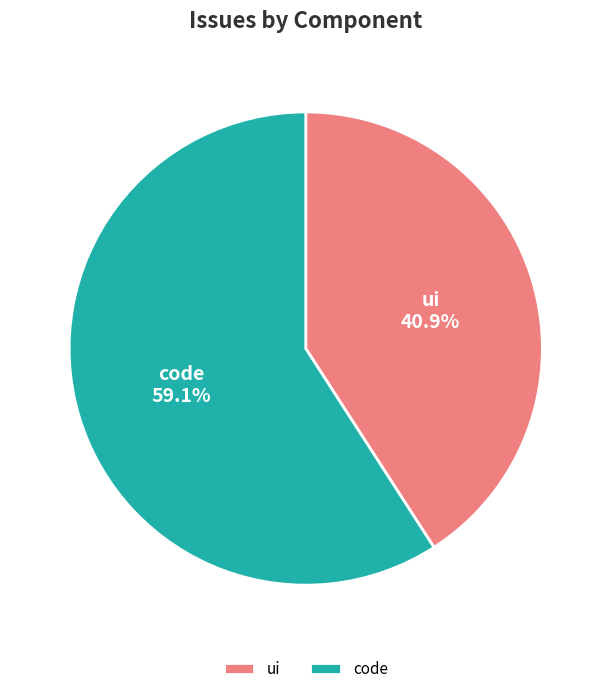

To the nearest percent, what is the difference between the largest and smallest slice percentages?

18%